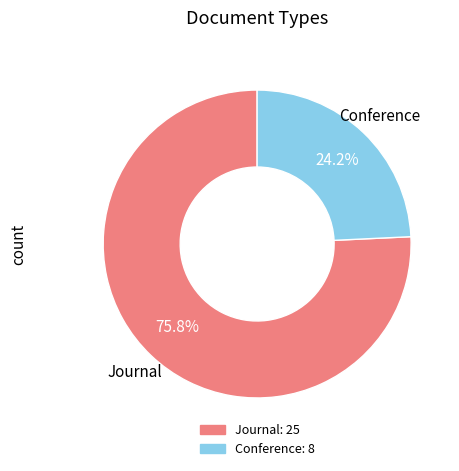

Does any single category account for the majority?

Yes